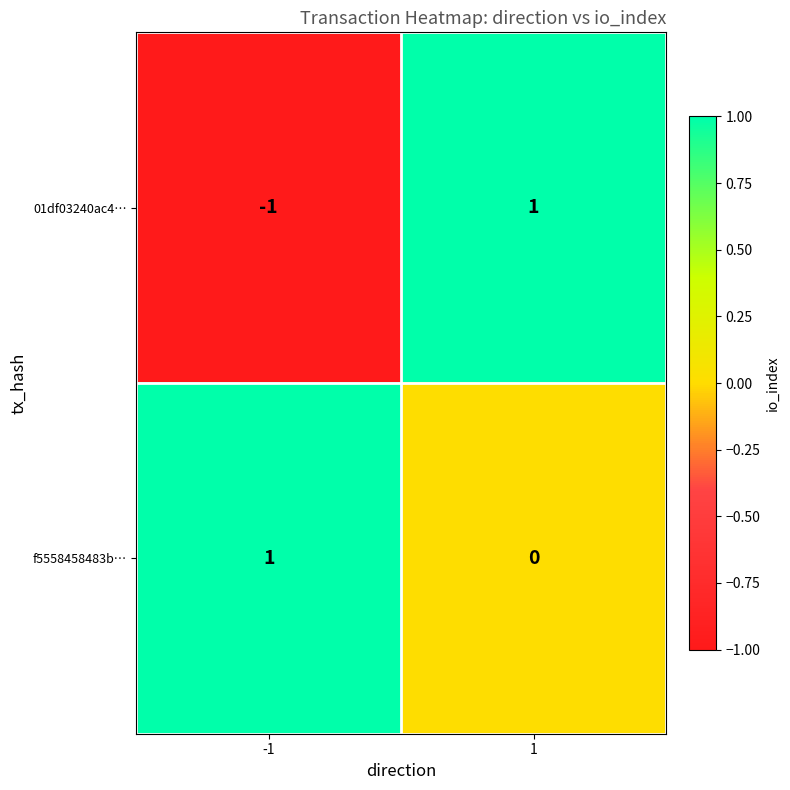

Rank the series by their average value, from lowest to highest.

01df03240ac4…, f5558458483b…